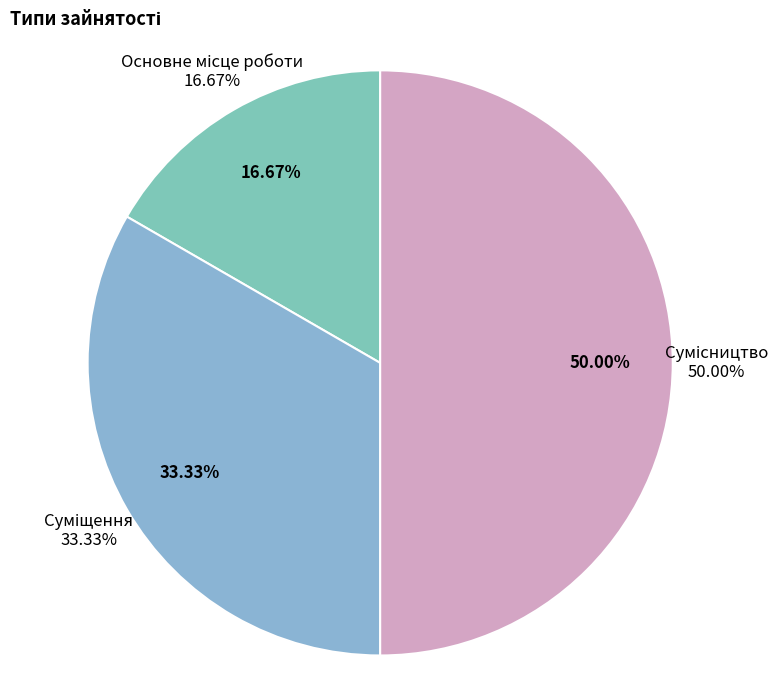

Count the number of slices in the pie.

3